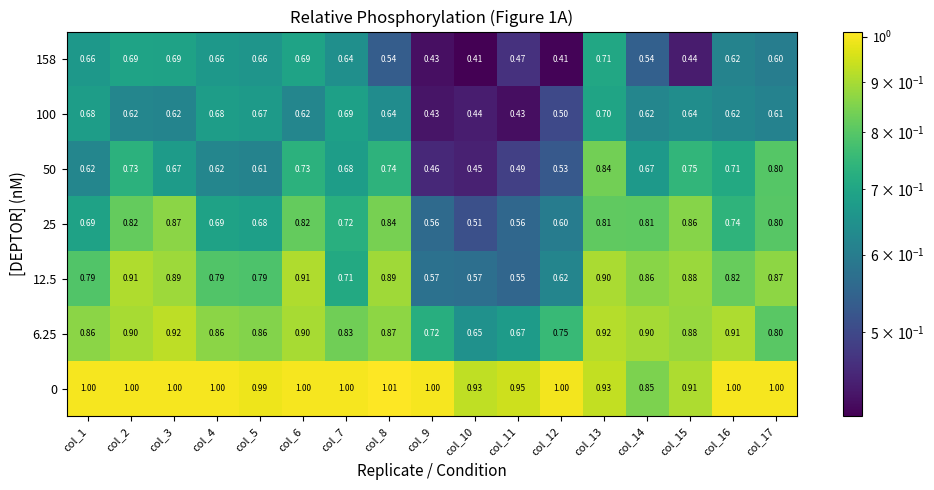

Which series has the largest total across all categories?

0